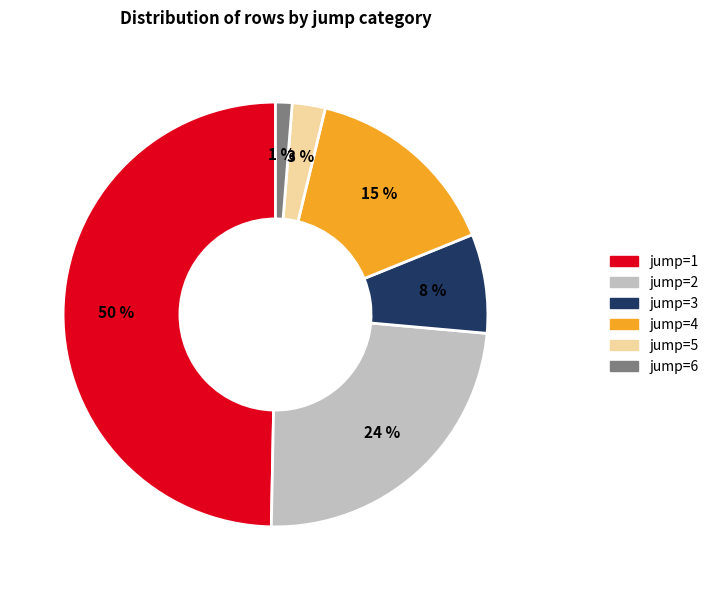

Count the number of slices in the pie.

6